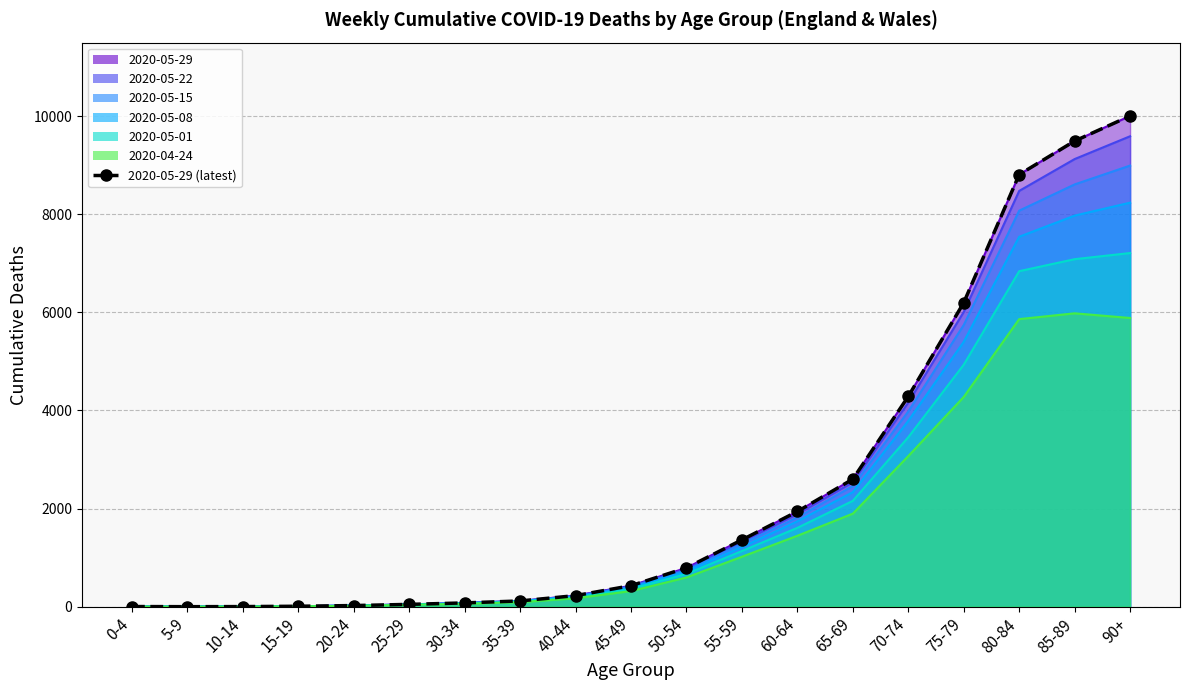

How many lines are shown in the chart?

1